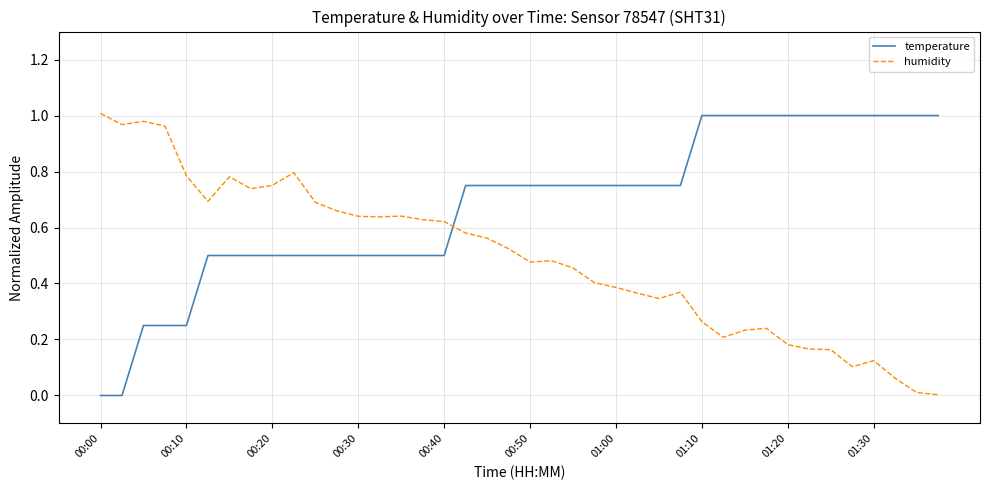

Which series has the largest total across all categories?

temperature